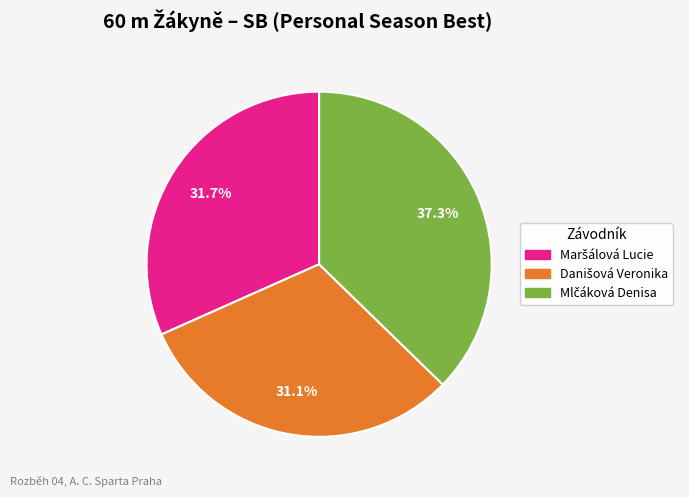

Does any single category account for the majority?

No